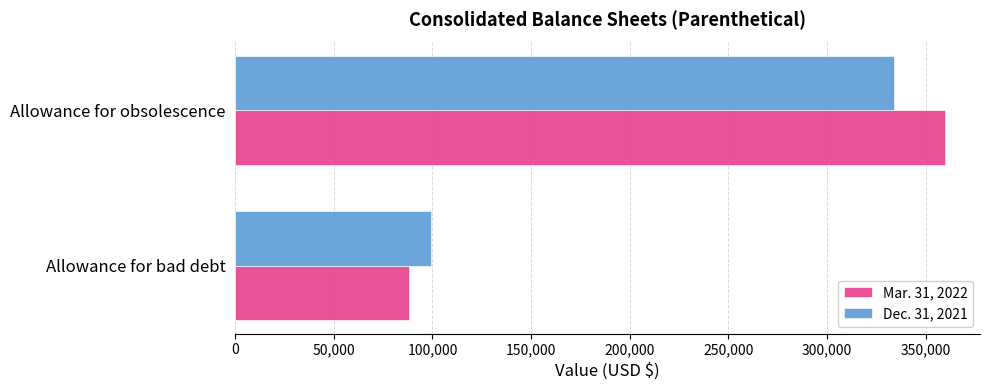

What is the minimum value for Mar. 31, 2022?

88310